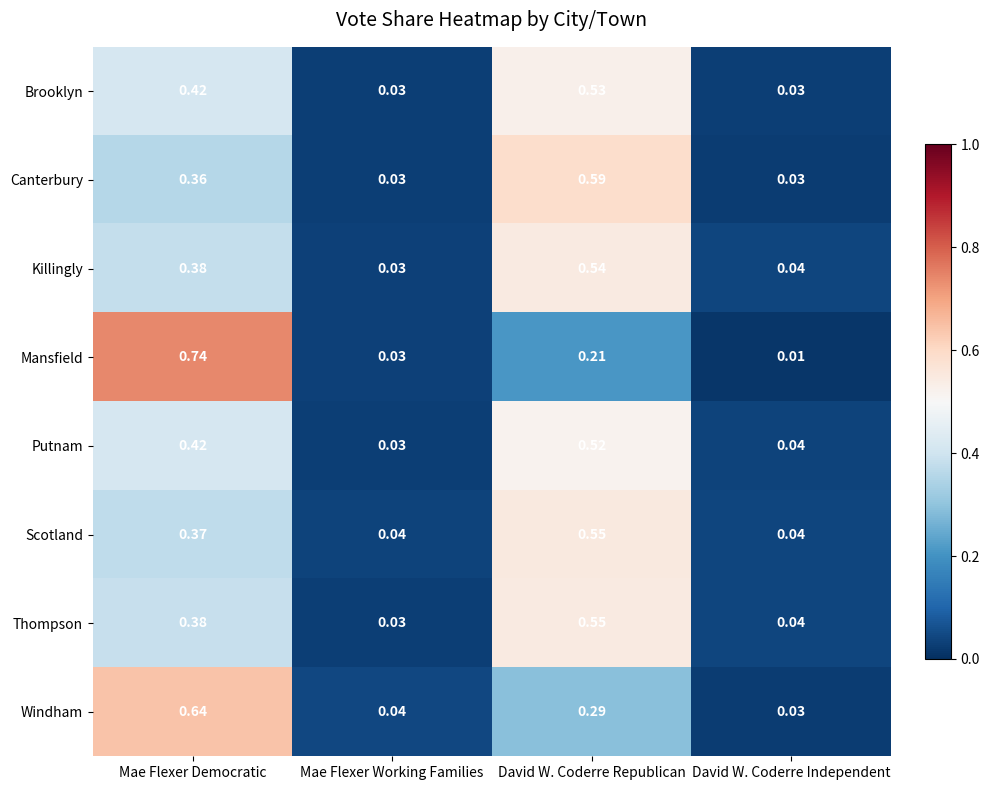

List the labels in order of Mansfield value, smallest first.

David W. Coderre Independent, Mae Flexer Working Families, David W. Coderre Republican, Mae Flexer Democratic